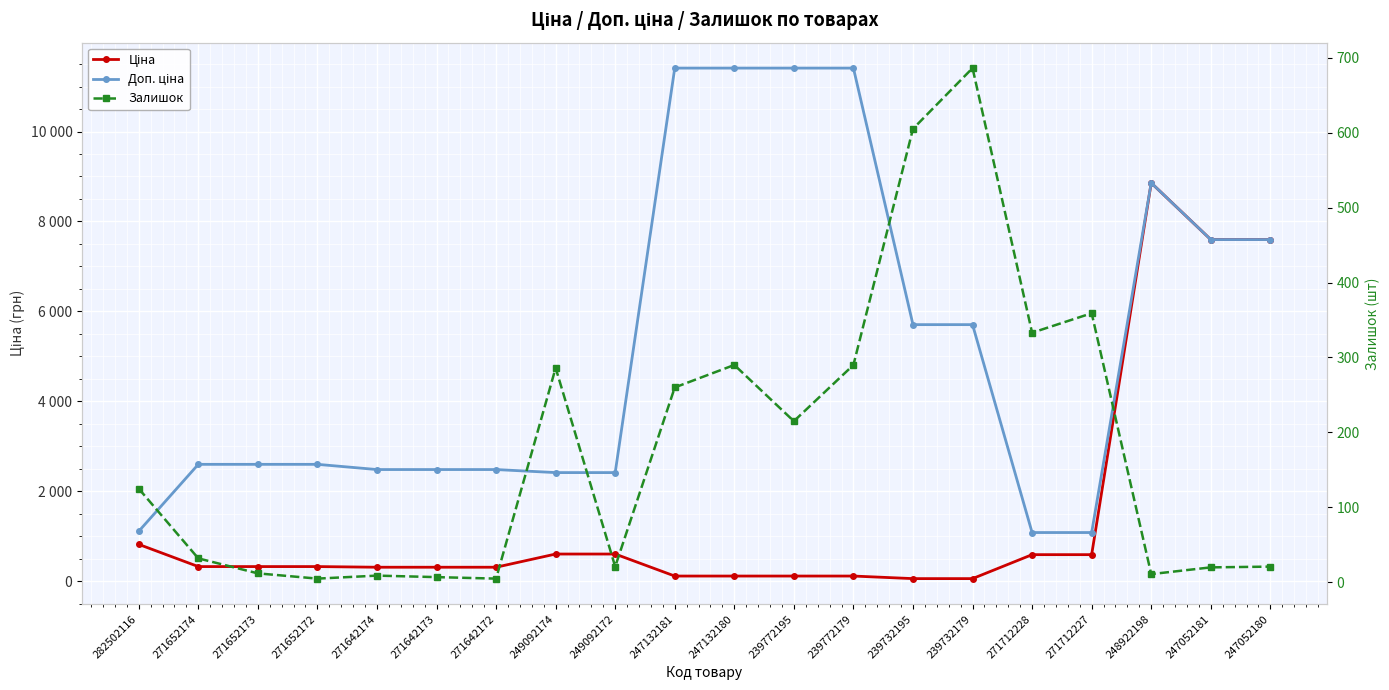

True or false: Доп. ціна and Ціна cross at least once.

False